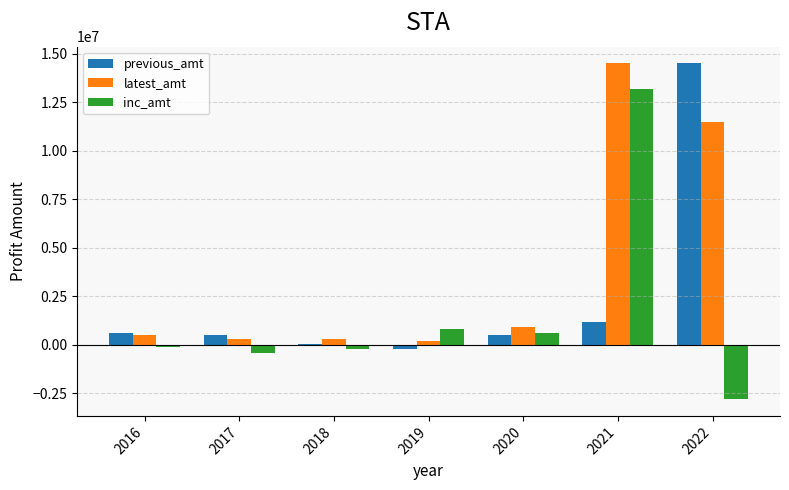

Count the number of categories in the chart.

7